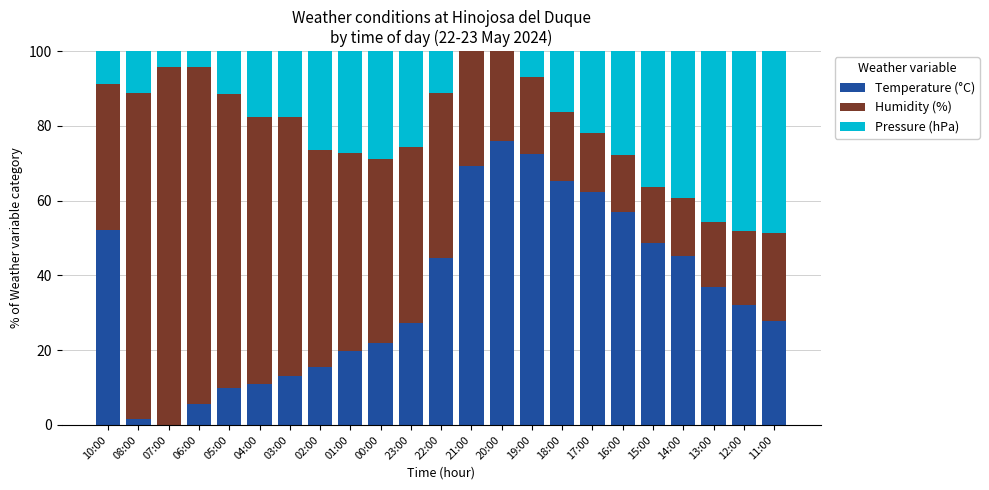

Is it true that Temperature (°C) equals 48.6 at 15:00?

True